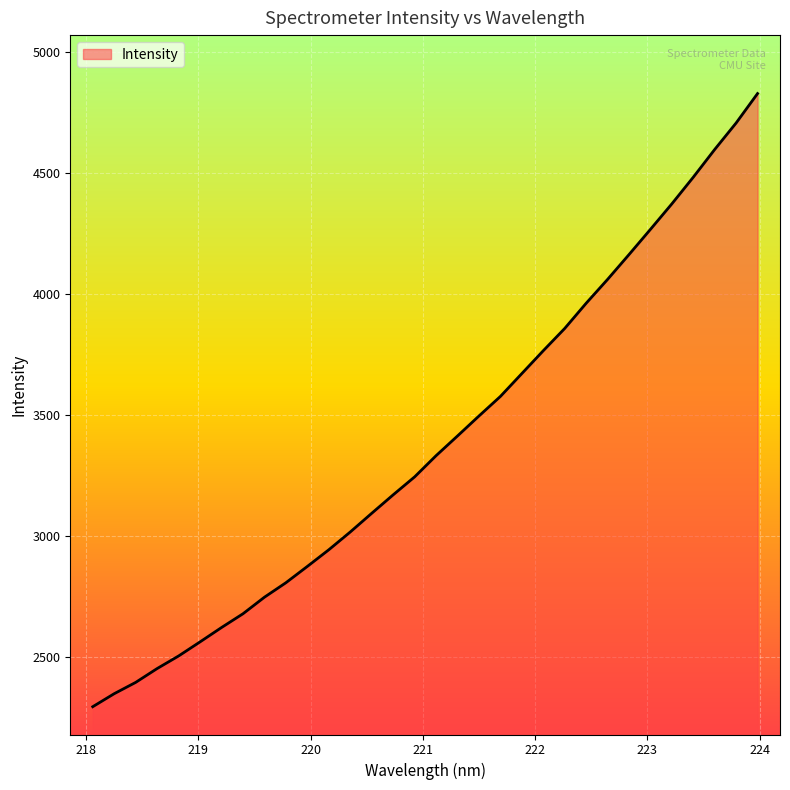

True or false: there are more than 2 points higher than both neighbors.

False